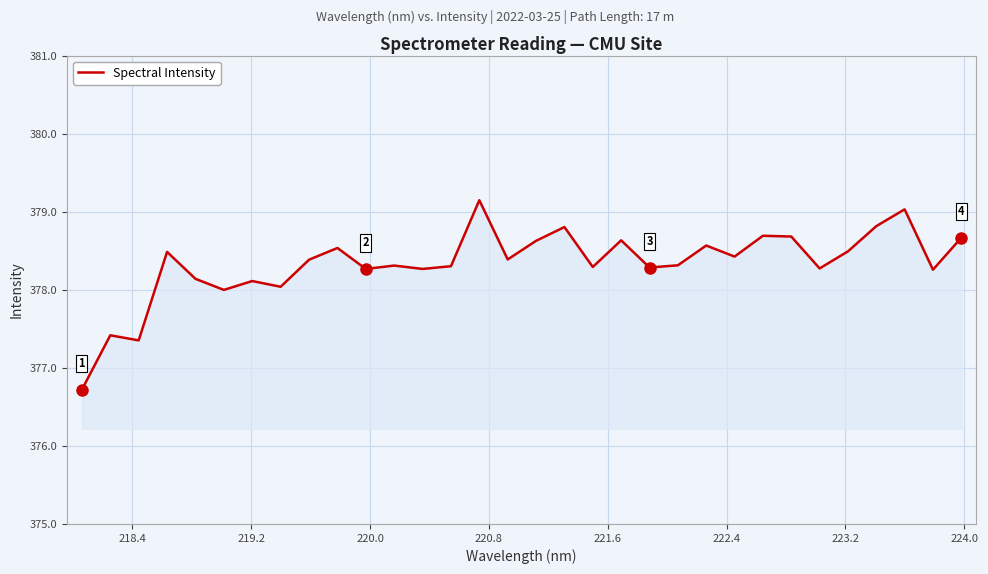

What is the minimum value shown in the chart?

376.7